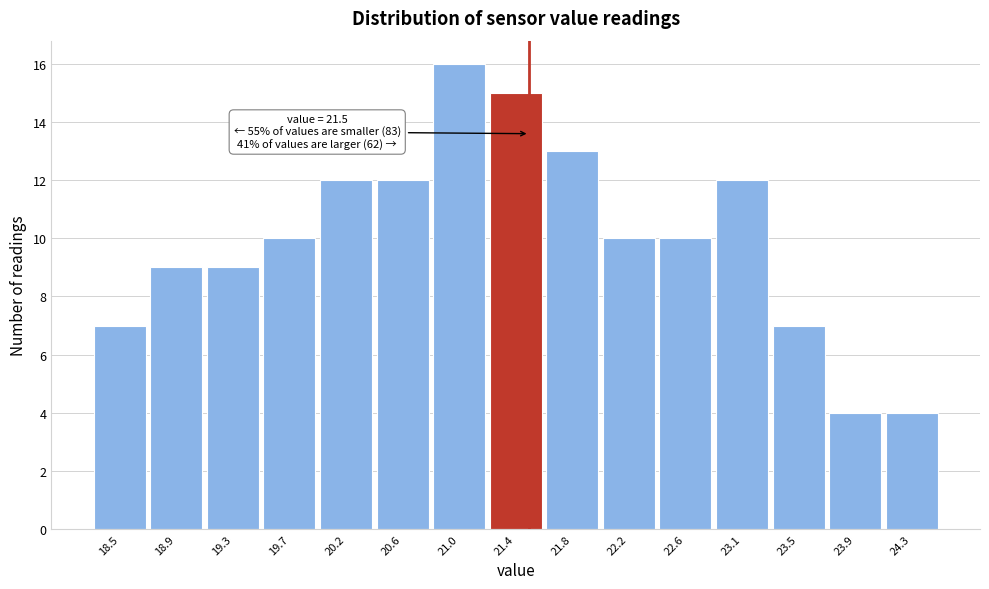

Which range on the x-axis has the tallest bar?

20.80 to 21.20